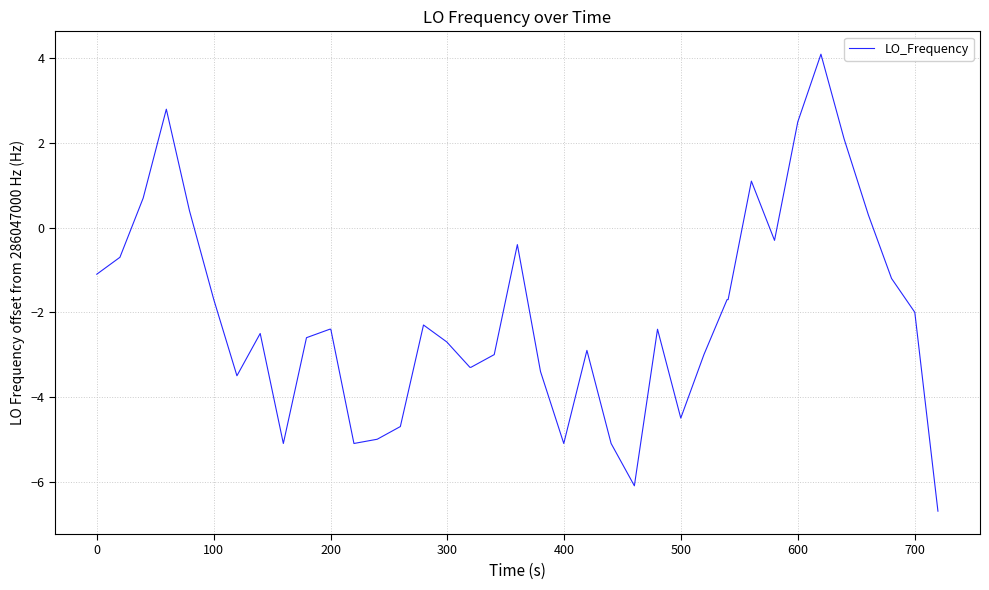

What is the smallest value displayed?

-6.7